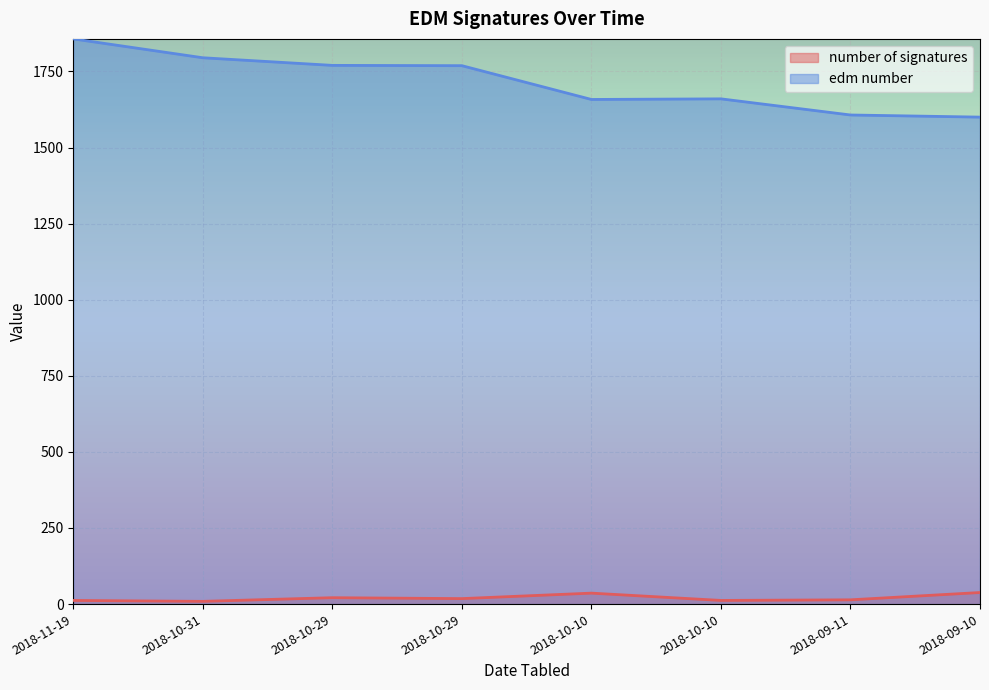

Which series has the widest spread of values?

edm number